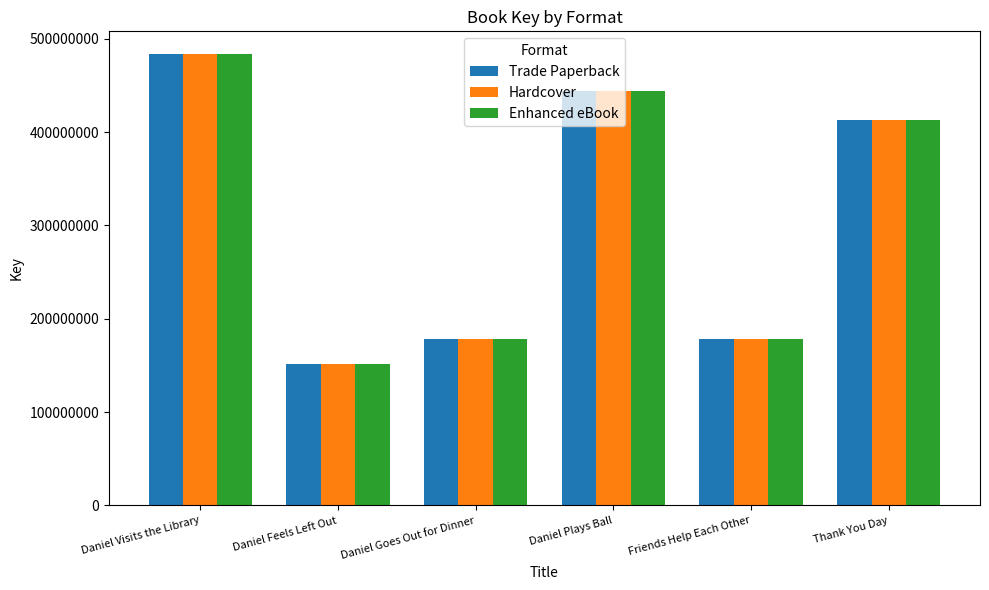

How many data points in Enhanced eBook are less than 412528450?

3